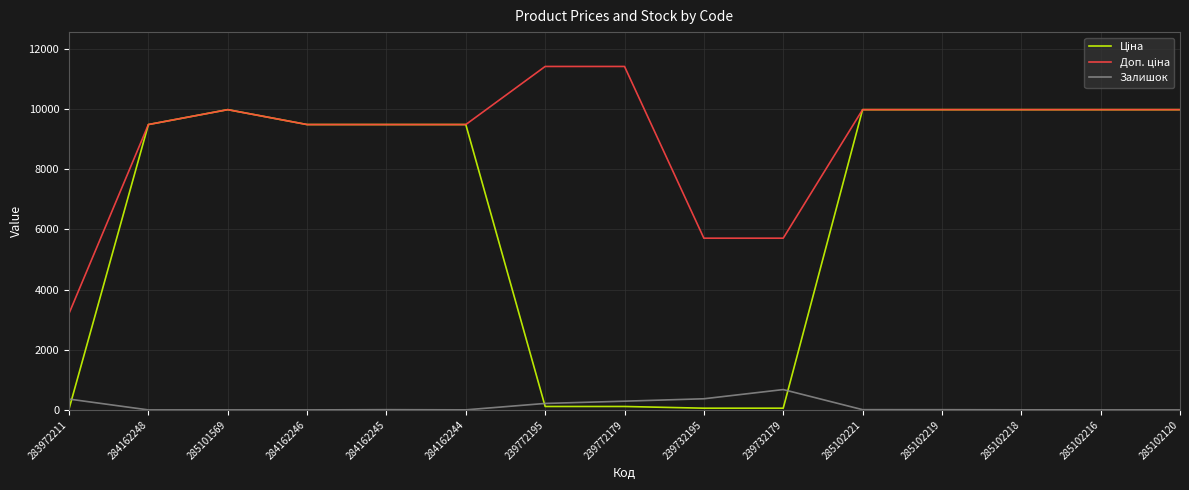

At how many categories does at least one series exceed 4860?

14